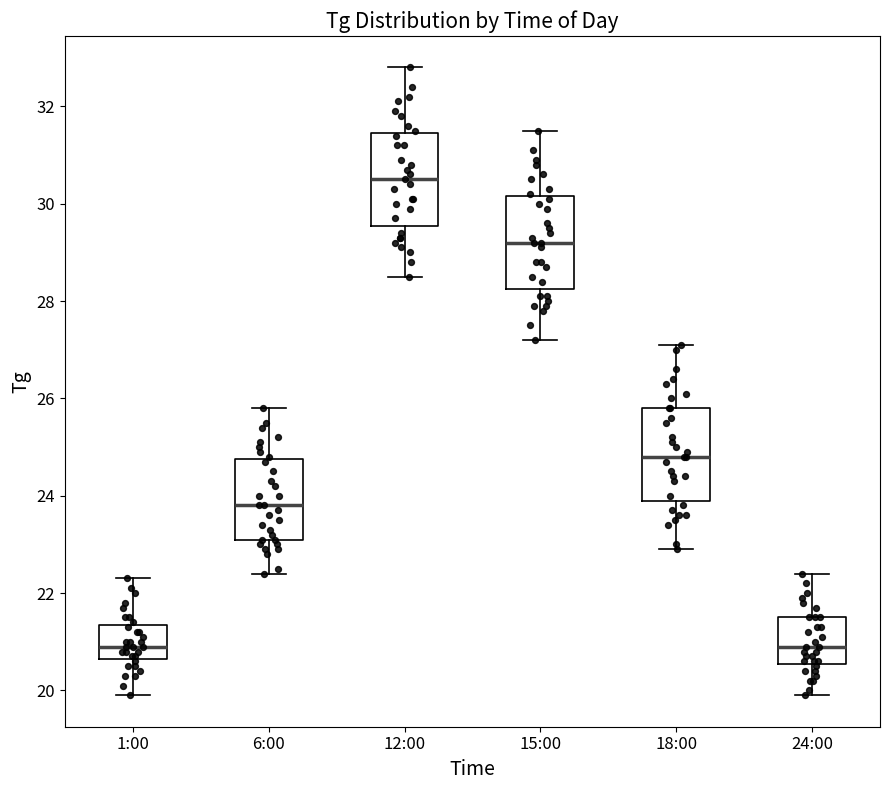

Where does the upper whisker of the box for 1:00 end on the y-axis? The values are not printed on the chart, so give them approximately, as read against the axis.

22.4